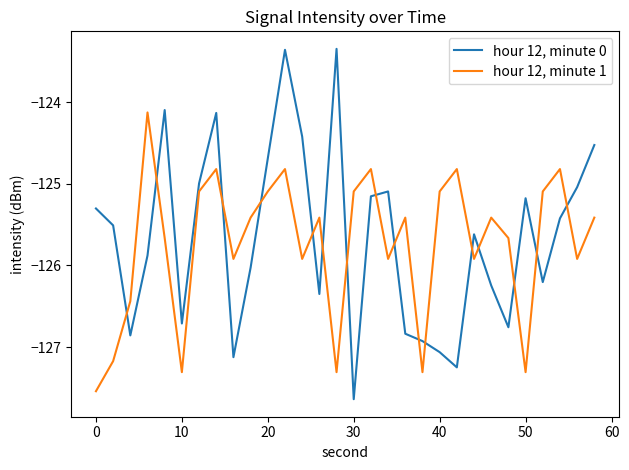

What is the maximum value for hour 12, minute 0?

-123.3